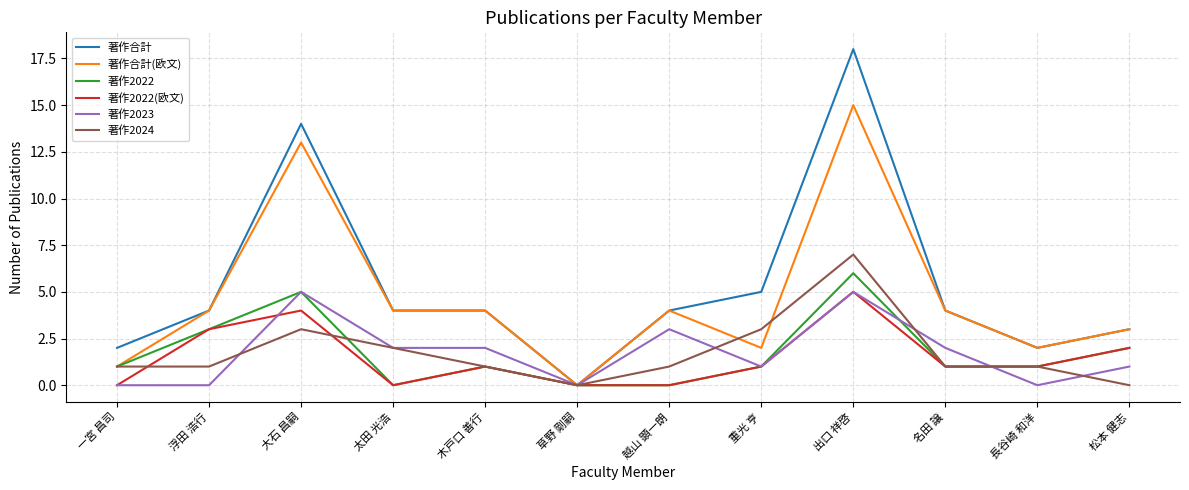

What is the total value across all series at 一宮 昌司?

5